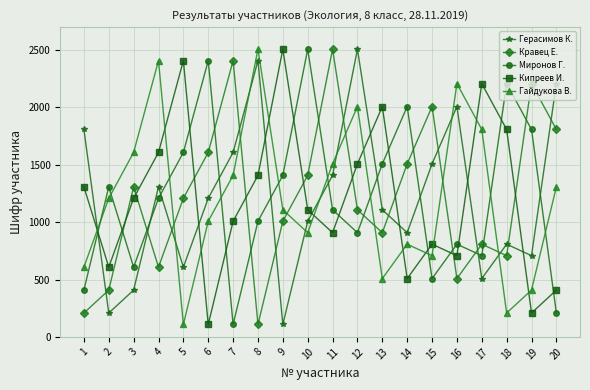

At which label is Гайдукова В. closest to 1308?

20